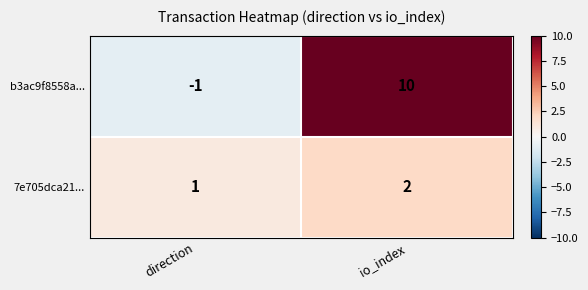

What is the spread (max minus min) of values at direction?

2